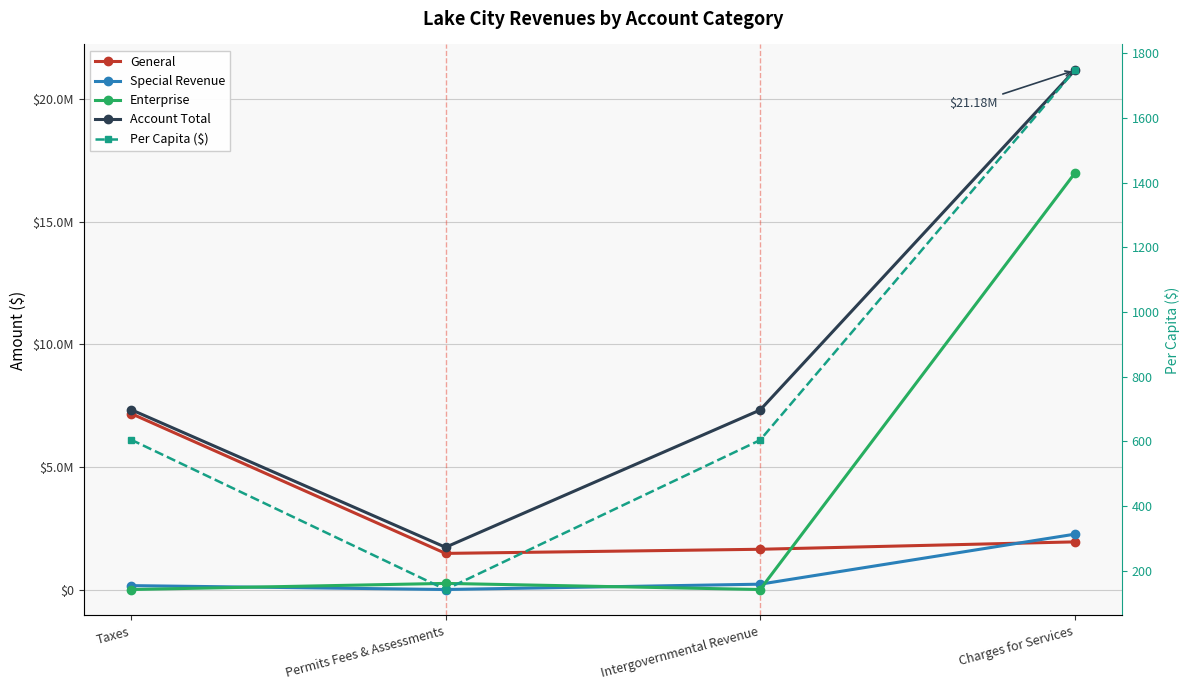

Reading left to right, what are all the values shown in this chart?

General: Taxes=7180166.0	Permits Fees & Assessments=1473332.0	Intergovernmental Revenue=1641706.0	Charges for Services=1943299.0
Special Revenue: Taxes=159000.0	Permits Fees & Assessments=0.0	Intergovernmental Revenue=217401.0	Charges for Services=2256863.0
Enterprise: Taxes=0.0	Permits Fees & Assessments=249645.0	Intergovernmental Revenue=0.0	Charges for Services=16976587.0
Account Total: Taxes=7339166.0	Permits Fees & Assessments=1722977.0	Intergovernmental Revenue=7322387.0	Charges for Services=21176749.0
Per Capita ($): Taxes=605.5	Permits Fees & Assessments=142.2	Intergovernmental Revenue=604.1	Charges for Services=1747.1